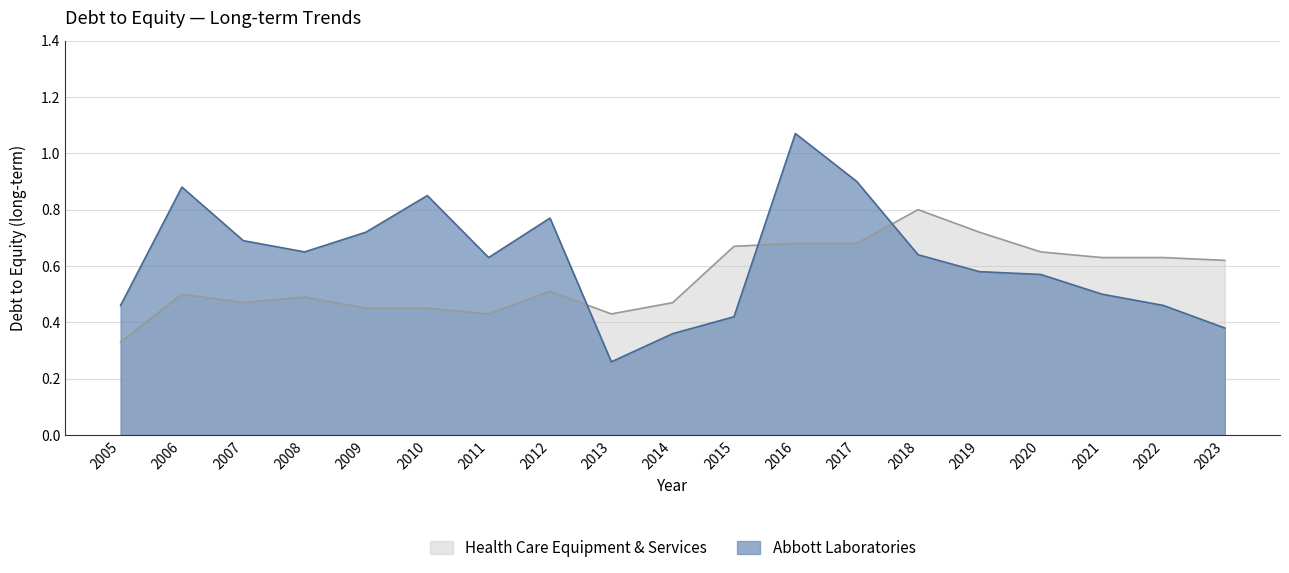

Between which two adjacent categories do Health Care Equipment & Services and Abbott Laboratories first intersect?

2012 and 2013